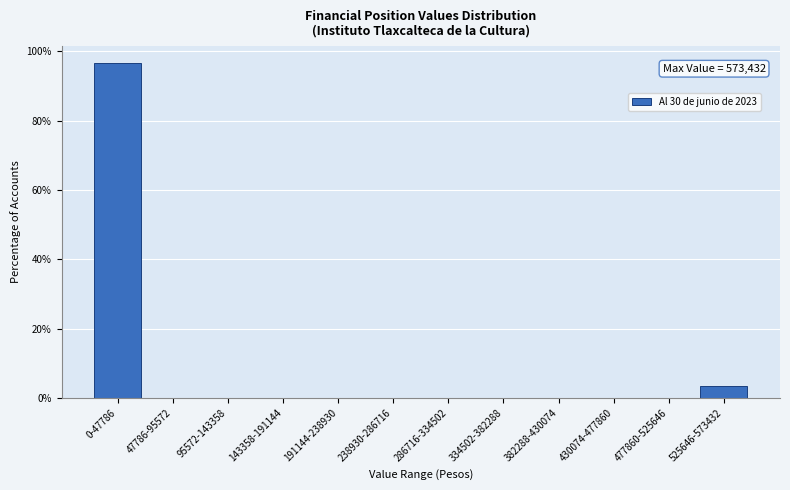

Reading left to right, list all the values displayed in this chart.

0-47786=96.7	47786-95572=0.0	95572-143358=0.0	143358-191144=0.0	191144-238930=0.0	238930-286716=0.0	286716-334502=0.0	334502-382288=0.0	382288-430074=0.0	430074-477860=0.0	477860-525646=0.0	525646-573432=3.3